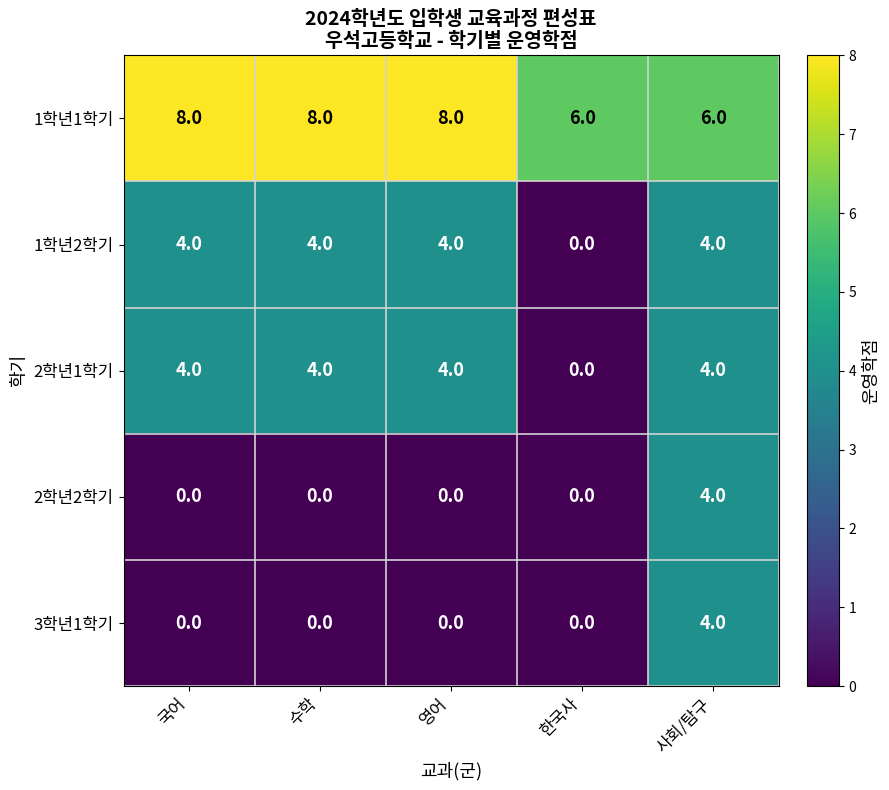

At which label does 2학년1학기 reach its minimum?

한국사